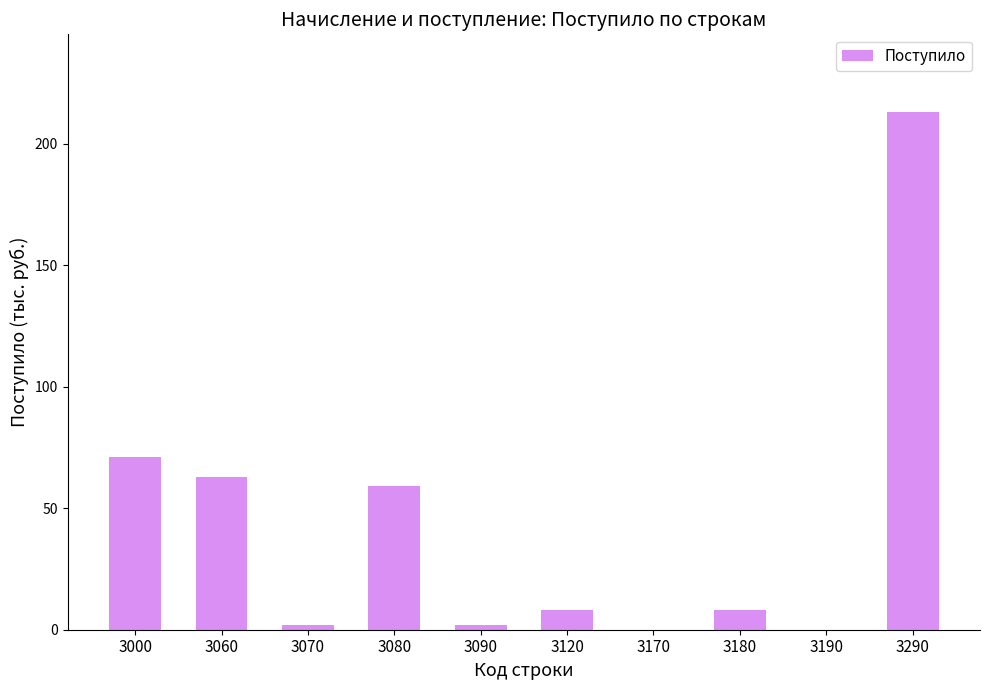

Are the bars horizontal?

No